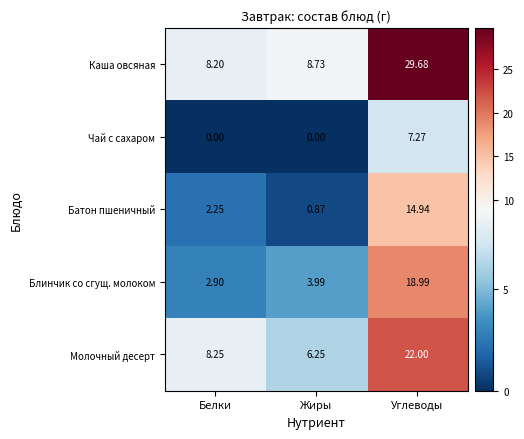

List the series in order of their overall mean, lowest first.

Чай с сахаром, Батон пшеничный, Блинчик со сгущ. молоком, Молочный десерт, Каша овсяная